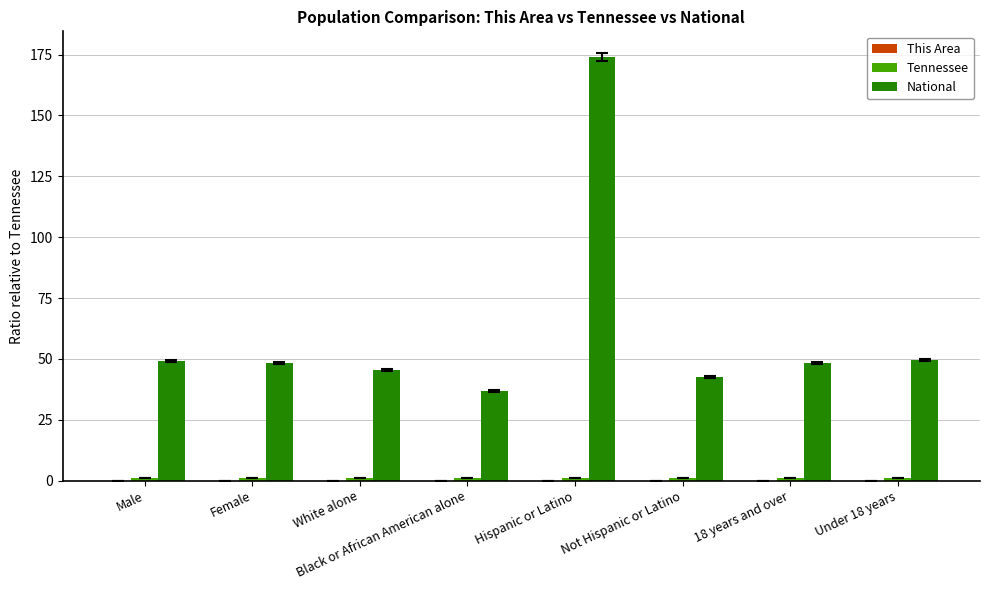

What is the sum of all National values?

494.2